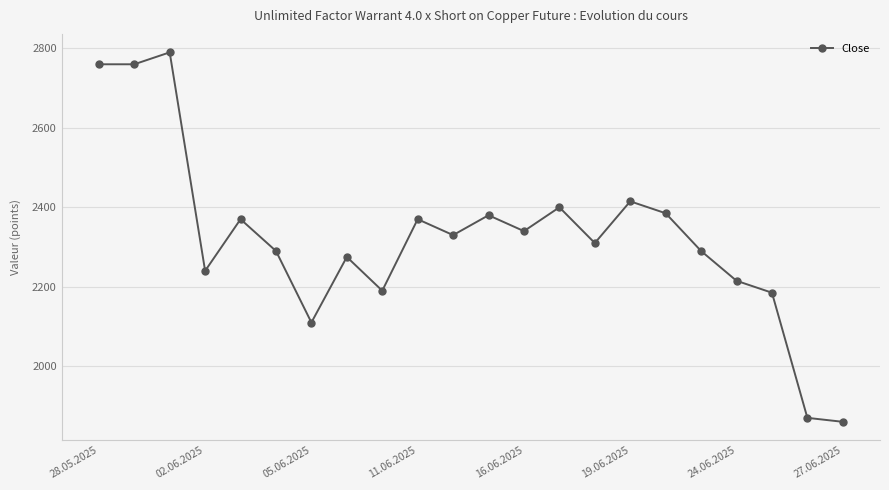

How many data points does each series have?

22